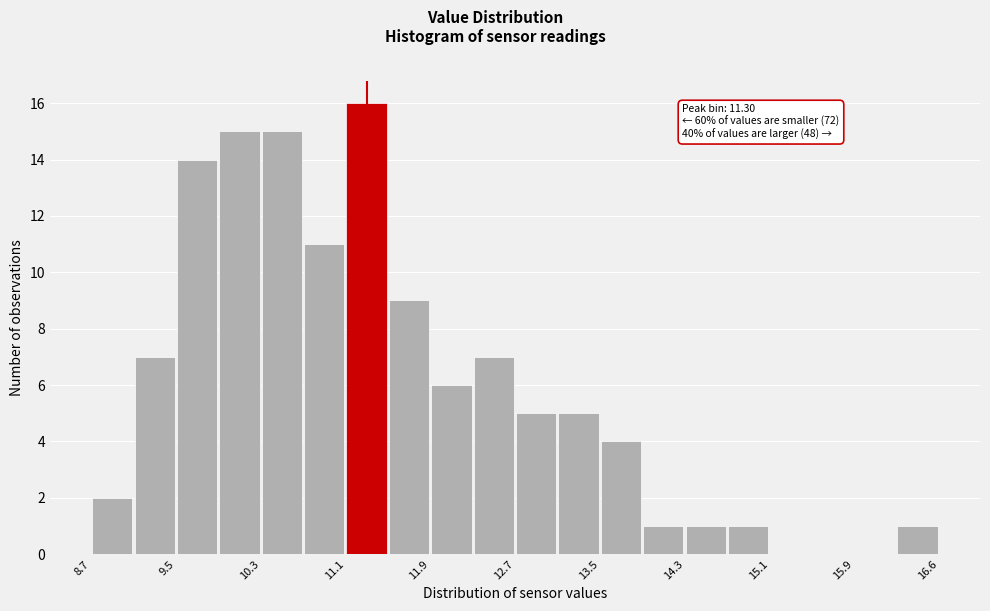

Read against the x-axis, roughly where is the centre of the tallest bar?

11.3